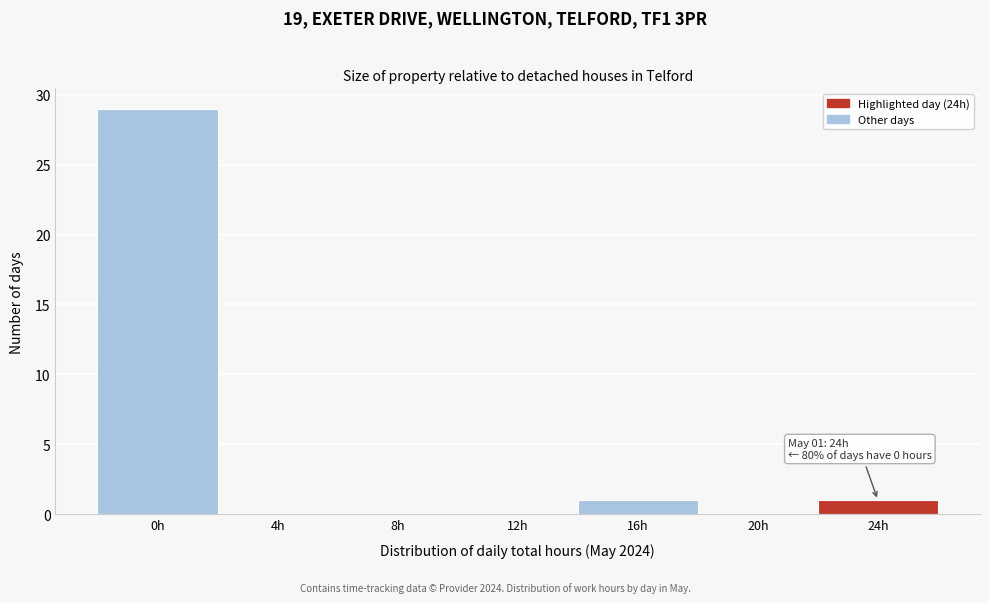

Reading right to left, what are all the values shown in this chart?

24h=1	20h=0	16h=1	12h=0	8h=0	4h=0	0h=29